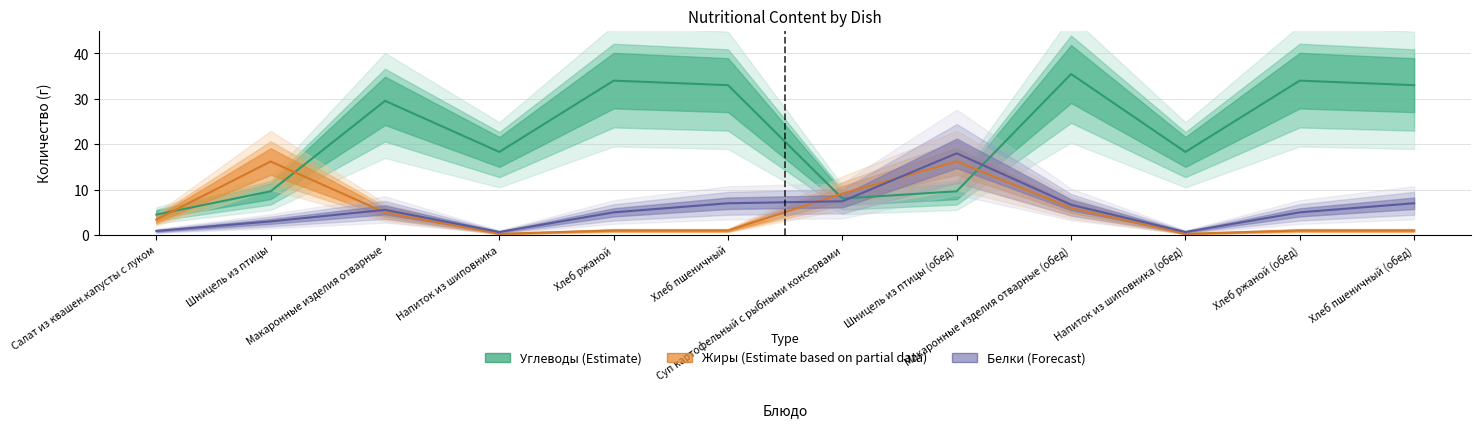

What is the label of the 6th point from the left?

Хлеб пшеничный